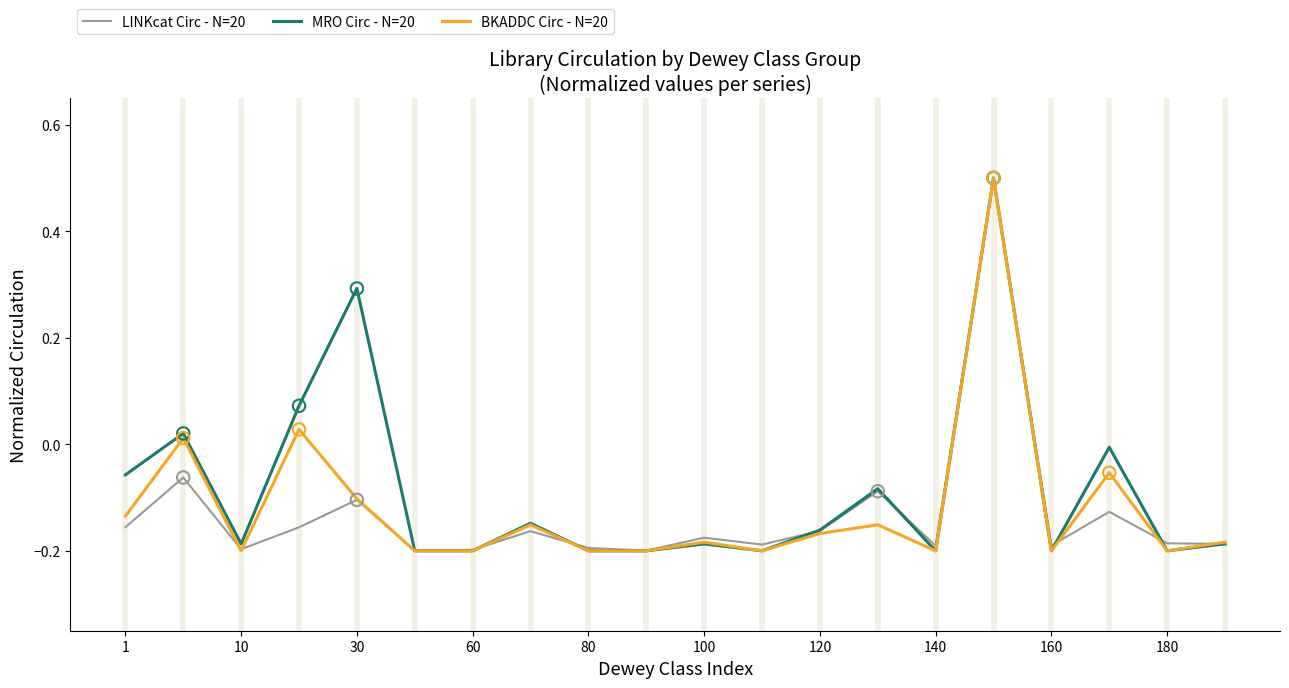

What are all the series names shown in the legend?

LINKcat Circ - N=20, MRO Circ - N=20, BKADDC Circ - N=20